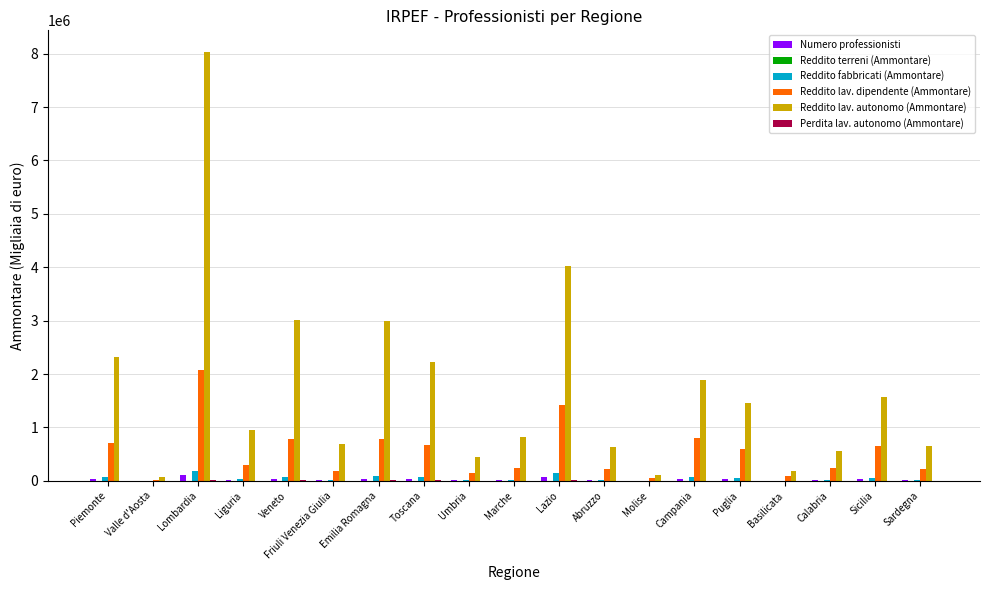

At which category is the sum across all series the highest?

Lombardia